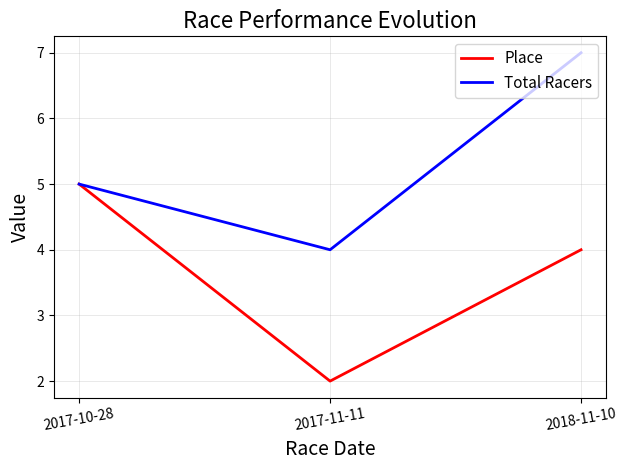

What is the lowest value of the Total Racers series?

4